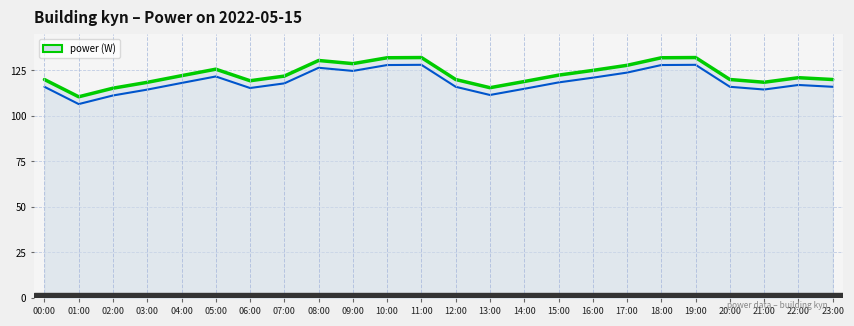

List the labels in order of value, largest first.

11:00, 19:00, 10:00, 18:00, 08:00, 09:00, 17:00, 05:00, 16:00, 15:00, 04:00, 07:00, 22:00, 00:00, 12:00, 20:00, 23:00, 06:00, 14:00, 21:00, 03:00, 13:00, 02:00, 01:00